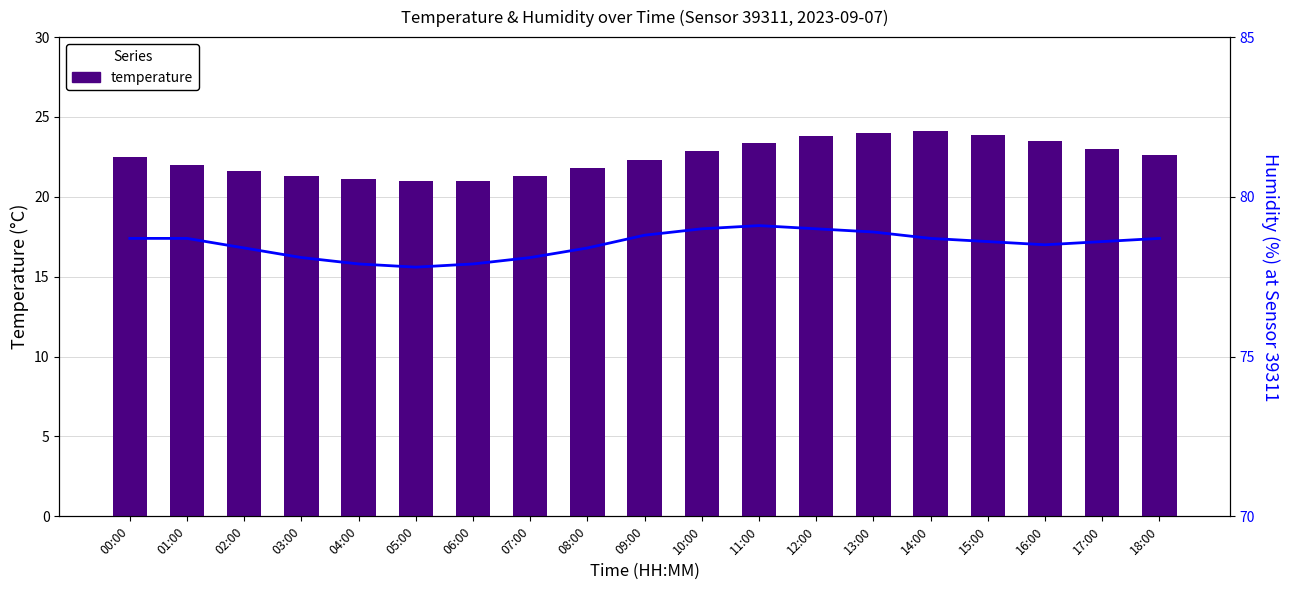

At which category is the sum across all series the highest?

13:00